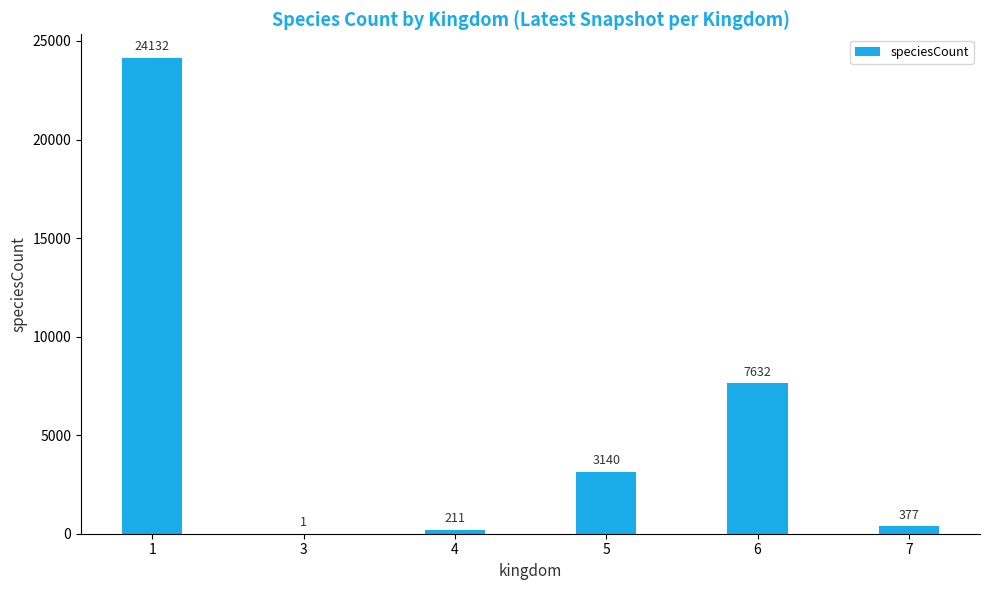

Where is the data nearest to the value 12066?

6